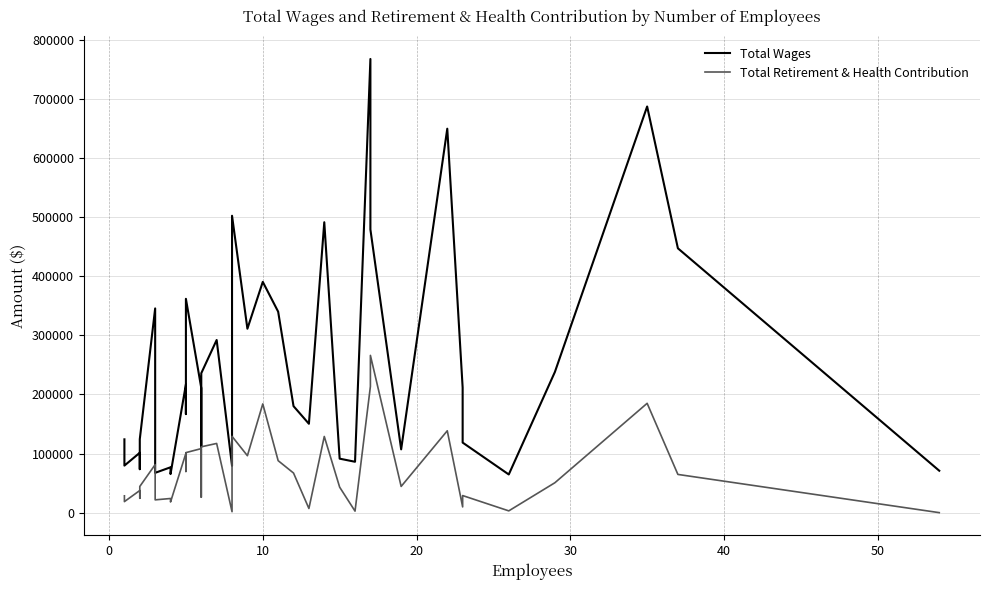

Is the value of Total Wages at 16 greater than the value of Total Retirement & Health Contribution at 40?

Yes